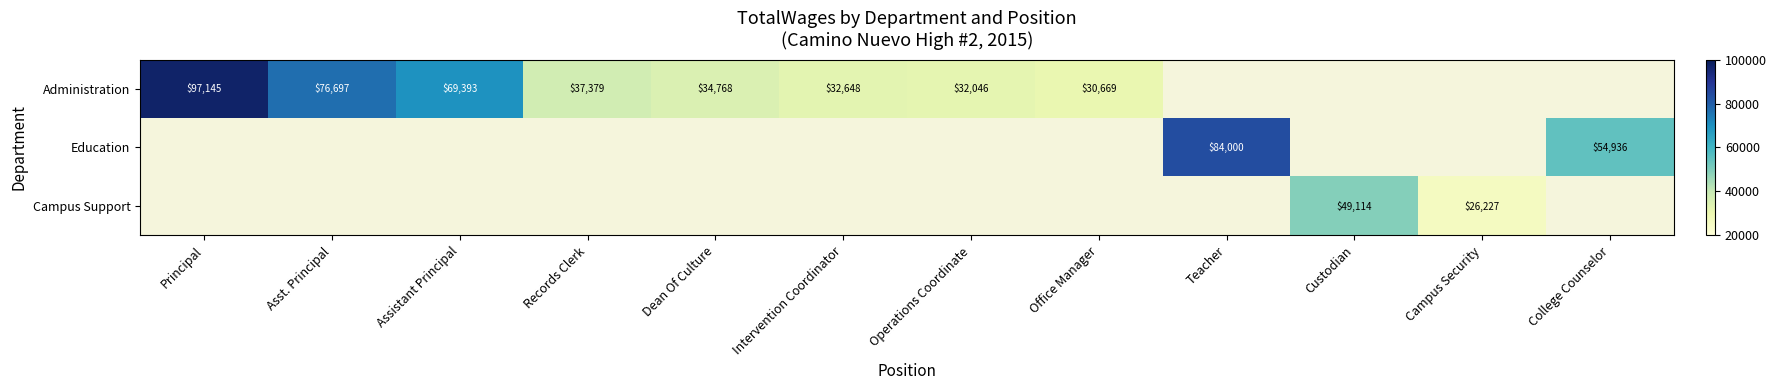

Is it true that Campus Support equals 26227 at Campus Security?

True